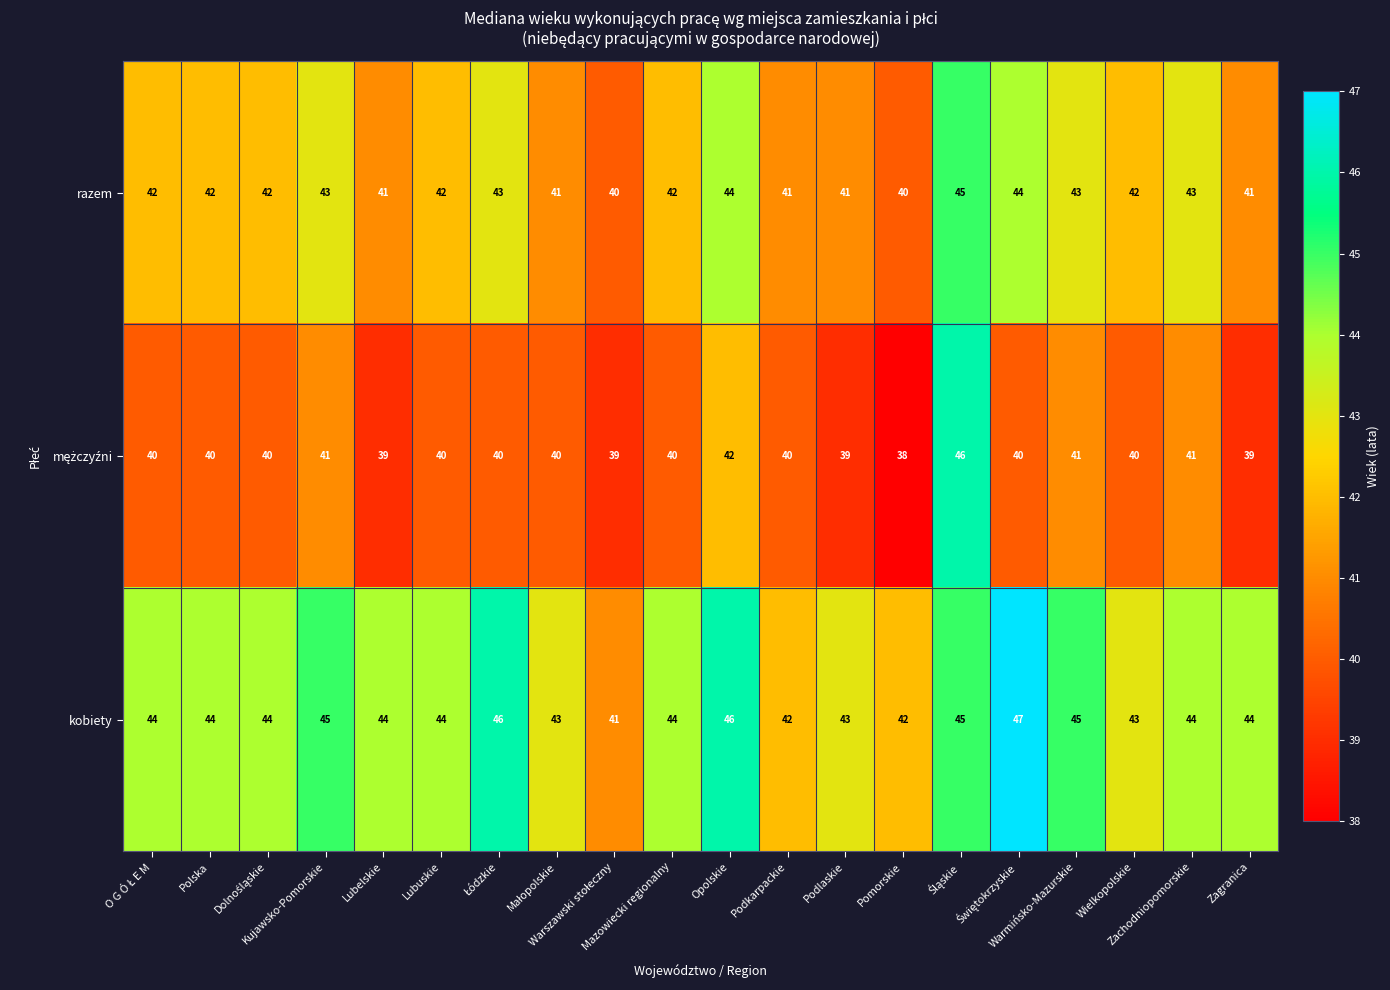

Which series has the largest total across all categories?

kobiety